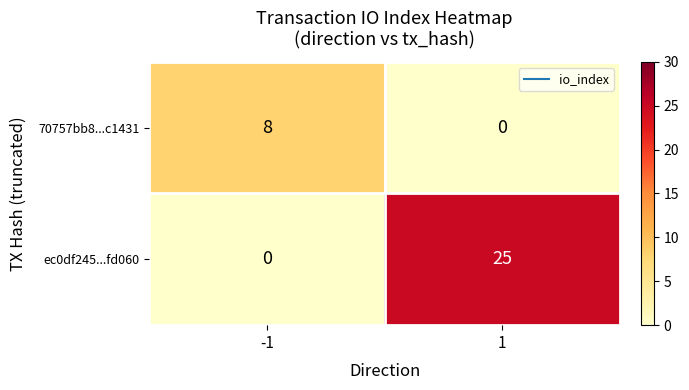

Rank the series by their maximum value, from highest to lowest.

ec0df245...fd060, 70757bb8...c1431